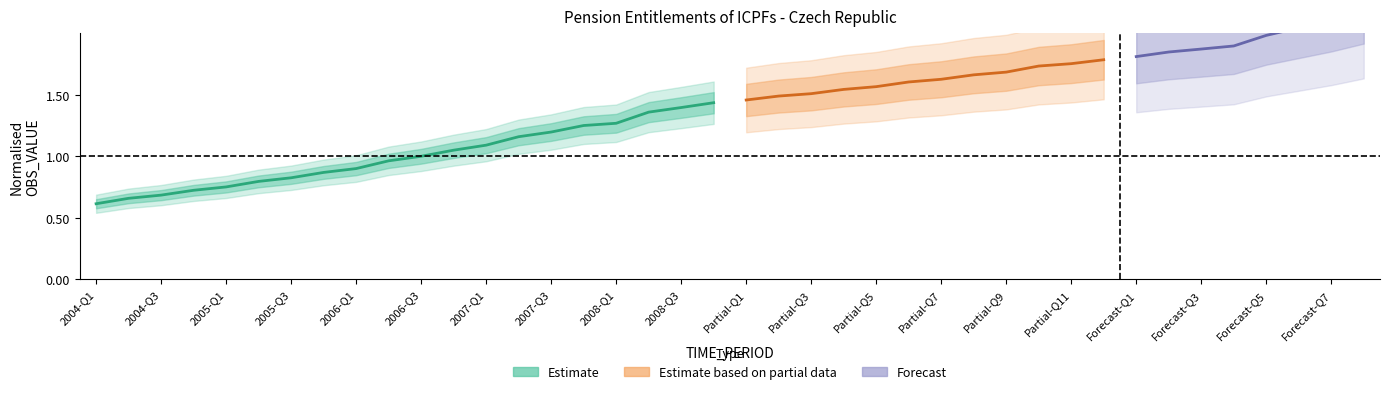

At which label is the value closest to 1?

2006-Q3